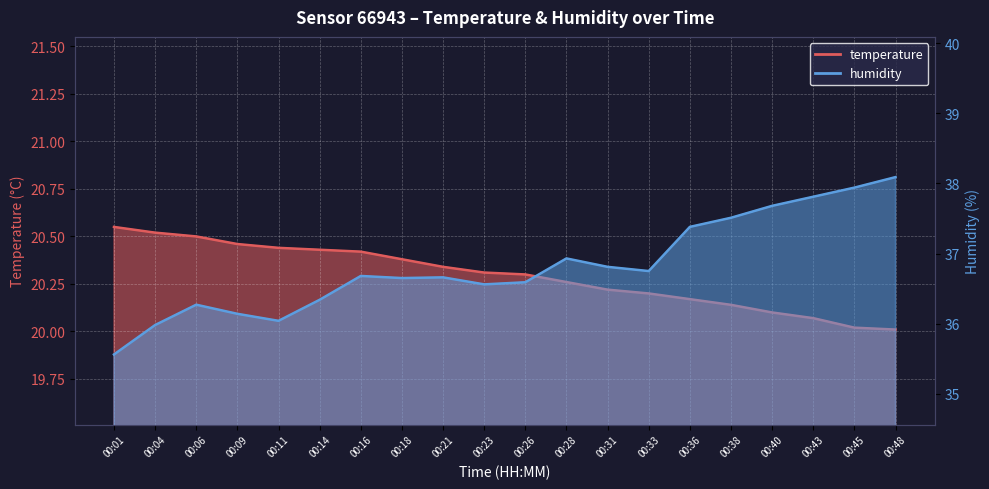

At how many categories does at least one series exceed 26?

20